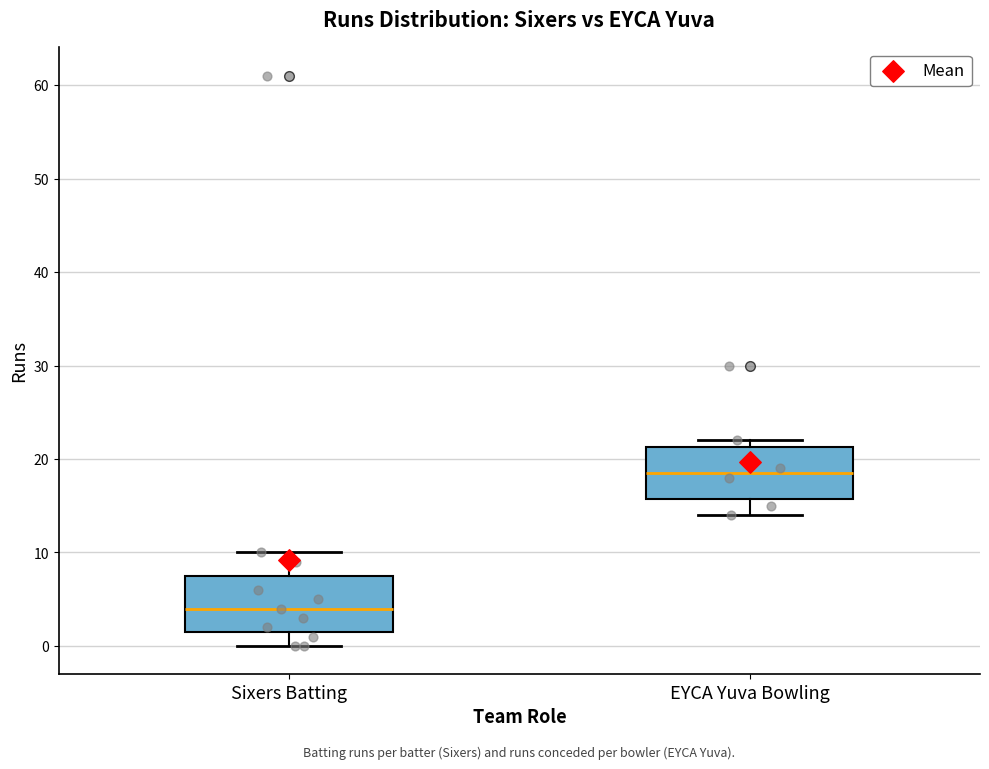

Where is the upper edge of the box for Sixers Batting on the y-axis? The values are not printed on the chart, so give them approximately, as read against the axis.

8